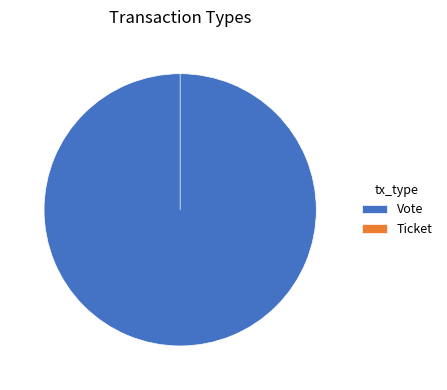

Count the number of slices in the pie.

2